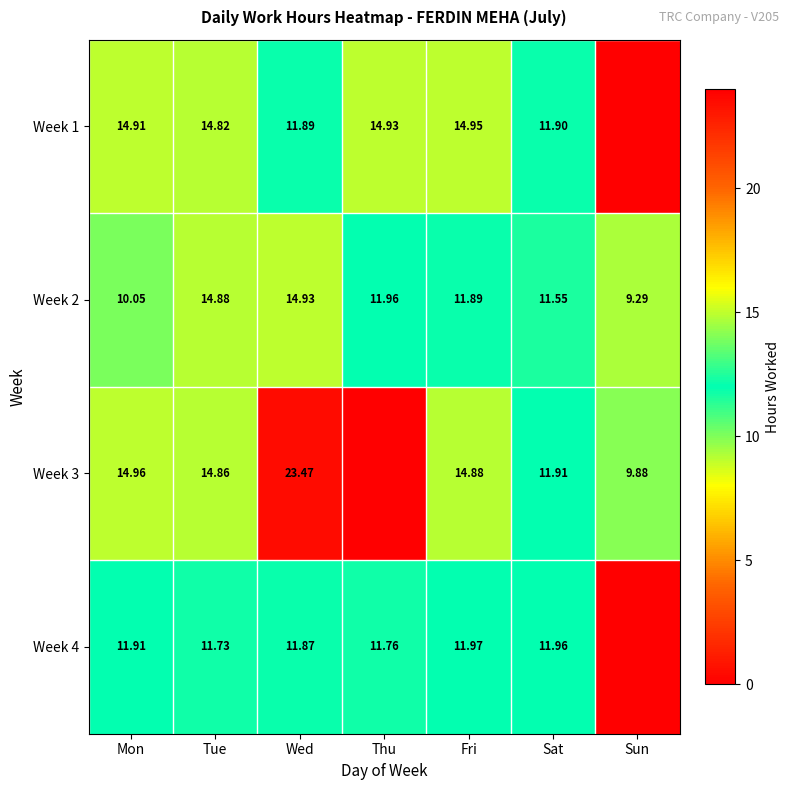

What is the difference between the highest and lowest values at Mon?

4.9